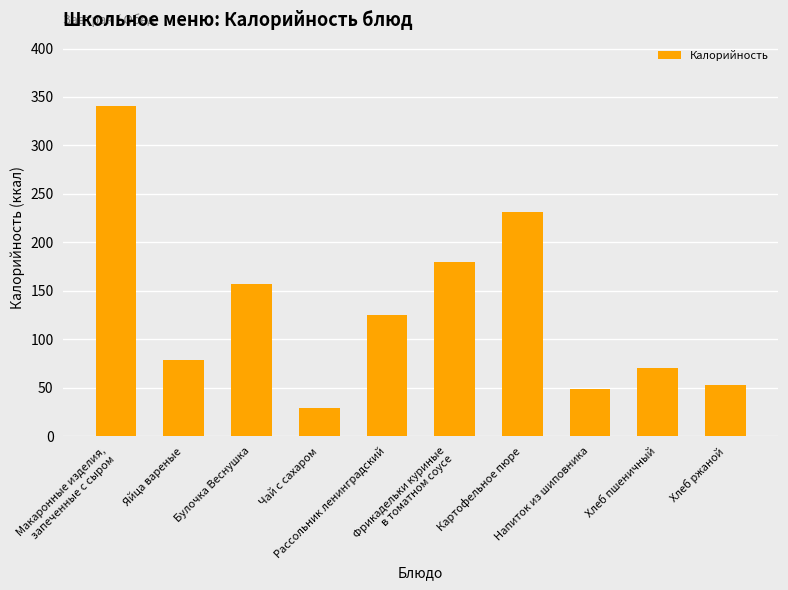

What is the value of the 2nd bar from the left?

78.8